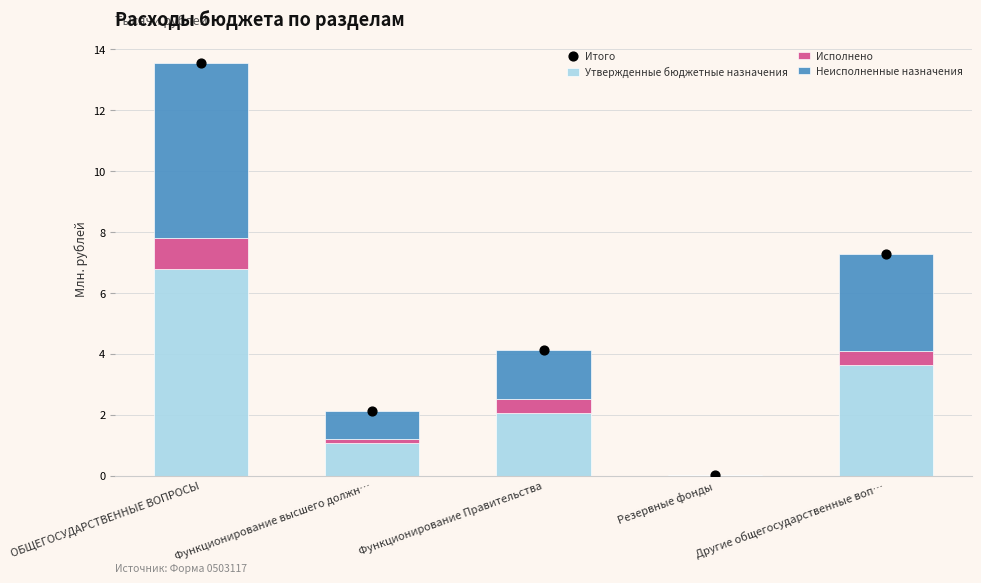

Is the value of Итого at Функционирование Правительства greater than the value of Неисполненные назначения at ОБЩЕГОСУДАРСТВЕННЫЕ ВОПРОСЫ?

No